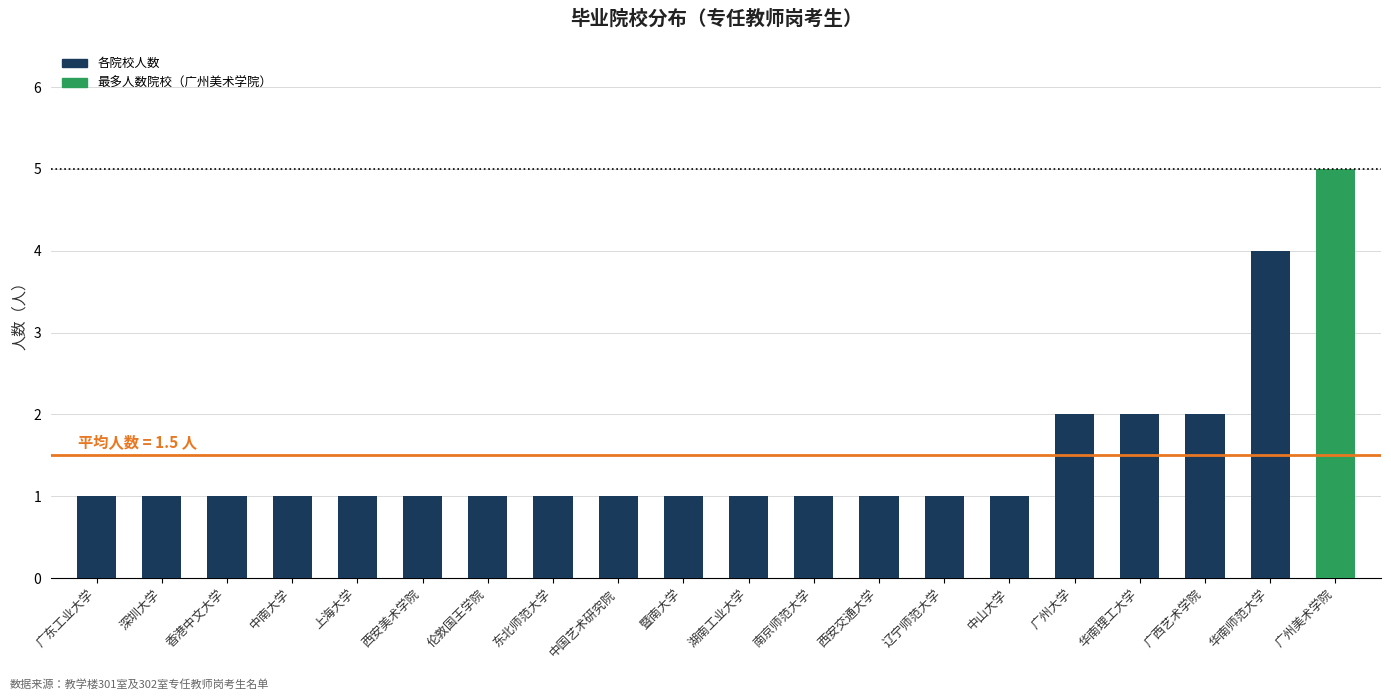

What is the minimum value shown in the chart?

1